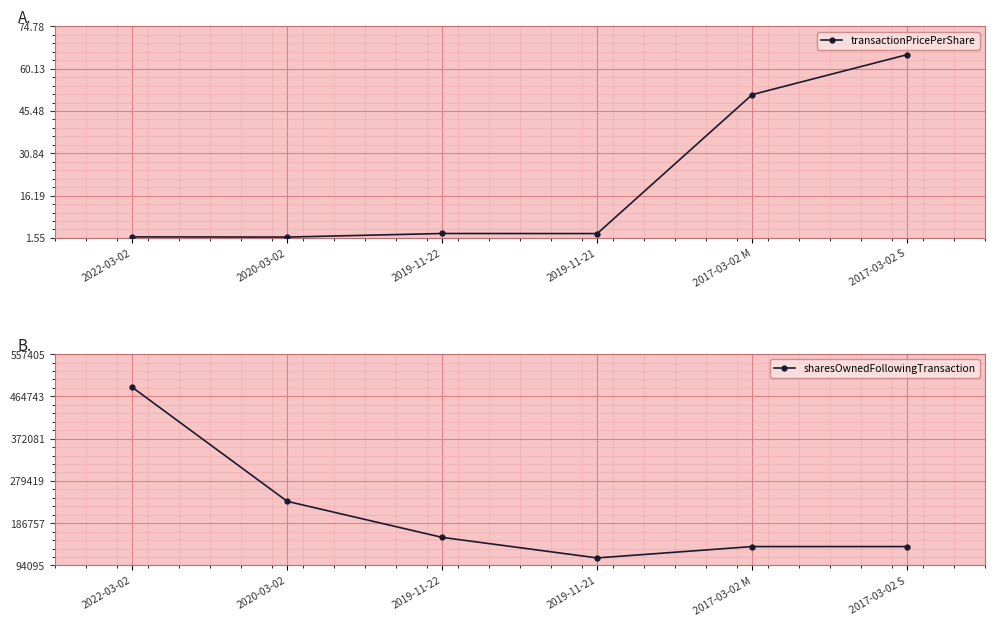

What is the label of the 3rd point from the right?

2019-11-21